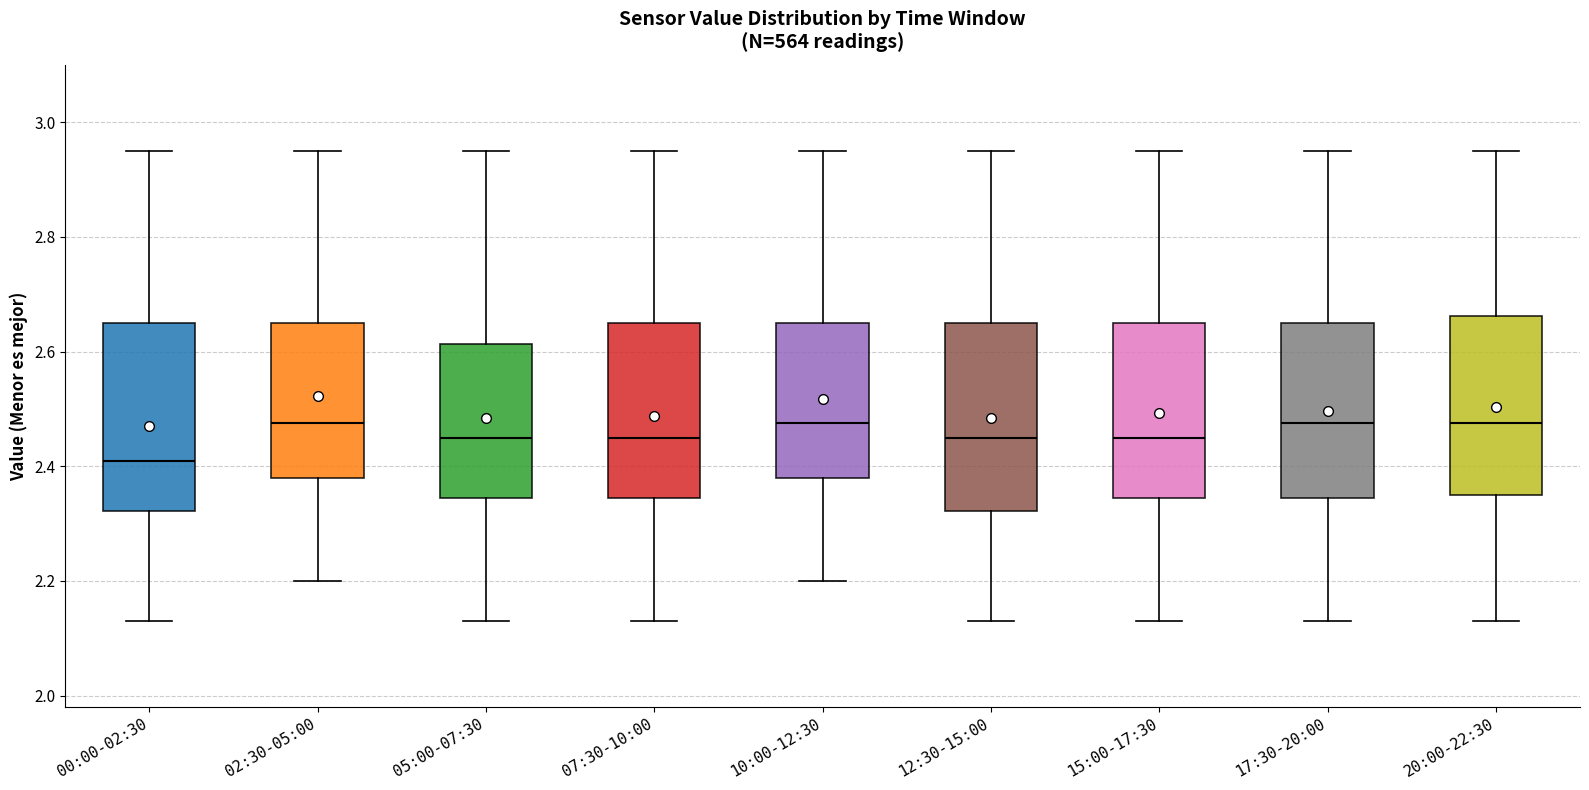

Reading left to right, read every box against the y-axis: the position of its median line, the range the box covers, and the ends of its whiskers. The values are not printed on the chart, so give them approximately, as read against the axis.

00:00-02:30: median 2.42, box 2.32 to 2.66, whiskers 2.14 to 2.96
02:30-05:00: median 2.48, box 2.38 to 2.66, whiskers 2.20 to 2.96
05:00-07:30: median 2.46, box 2.34 to 2.62, whiskers 2.14 to 2.96
07:30-10:00: median 2.46, box 2.34 to 2.66, whiskers 2.14 to 2.96
10:00-12:30: median 2.48, box 2.38 to 2.66, whiskers 2.20 to 2.96
12:30-15:00: median 2.46, box 2.32 to 2.66, whiskers 2.14 to 2.96
15:00-17:30: median 2.46, box 2.34 to 2.66, whiskers 2.14 to 2.96
17:30-20:00: median 2.48, box 2.34 to 2.66, whiskers 2.14 to 2.96
20:00-22:30: median 2.48, box 2.36 to 2.66, whiskers 2.14 to 2.96